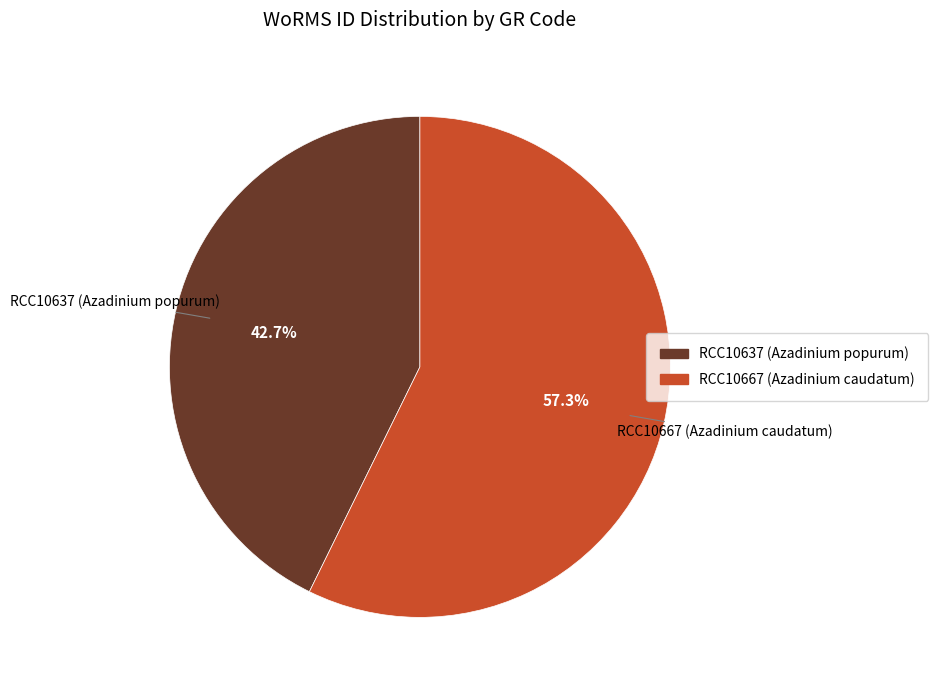

Is there a majority slice in this chart?

Yes